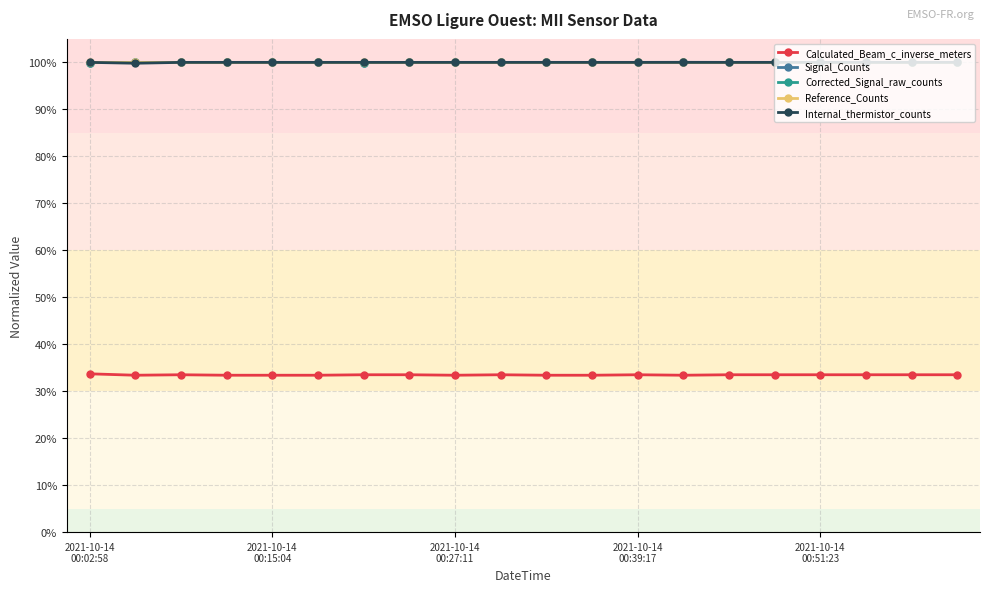

Which series has the largest range (max minus min)?

Calculated_Beam_c_inverse_meters